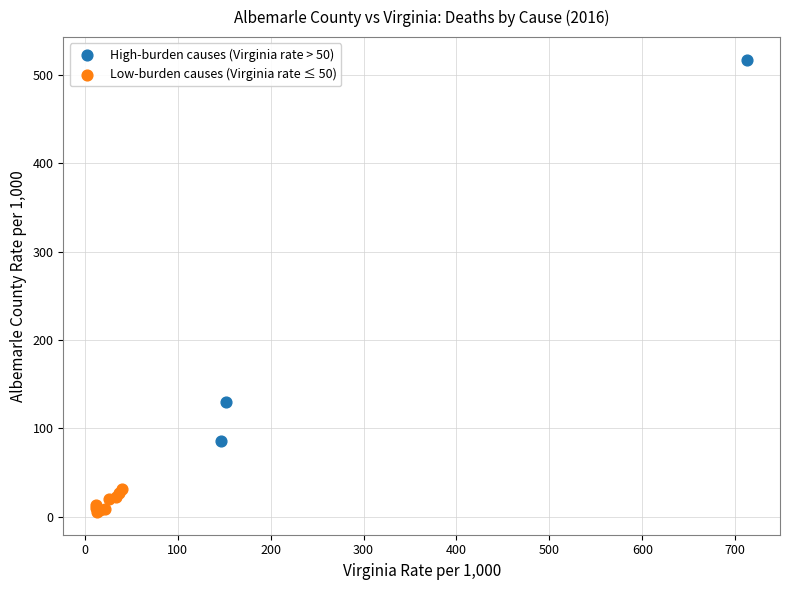

Which series reaches the minimum Y coordinate?

Low-burden causes (Virginia rate ≤ 50)